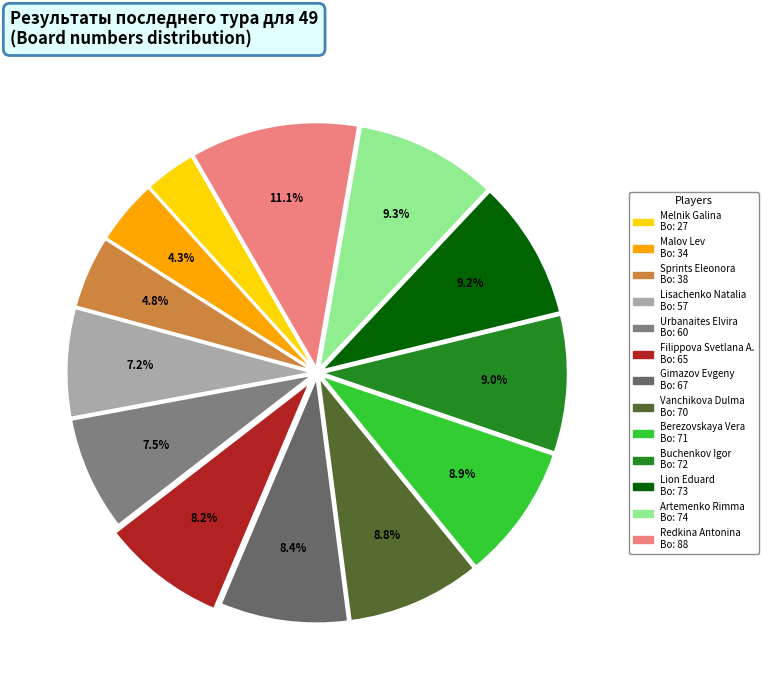

True or false: Filippova Svetlana A. accounts for 2% of the total.

False